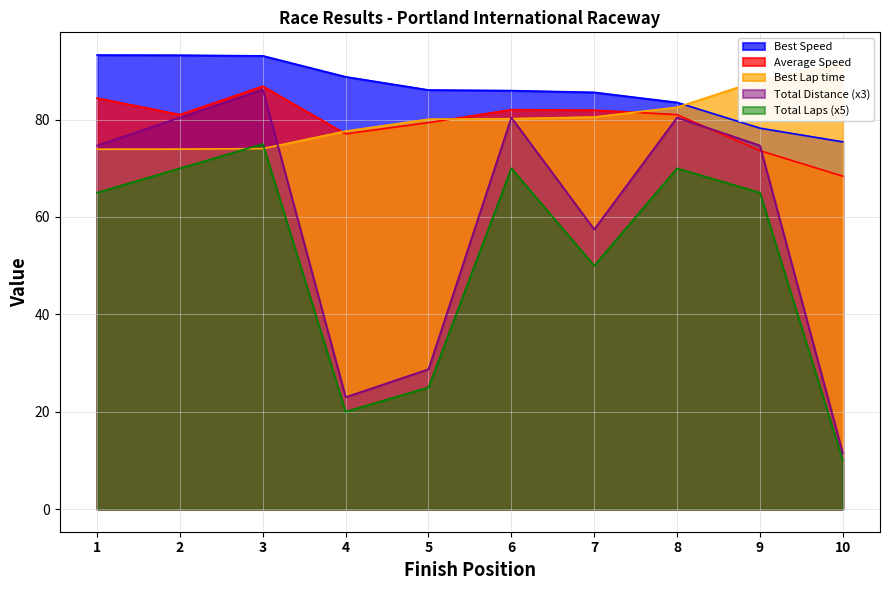

The value of Total Laps (x5) at 9 is 20.3. True or false?

False